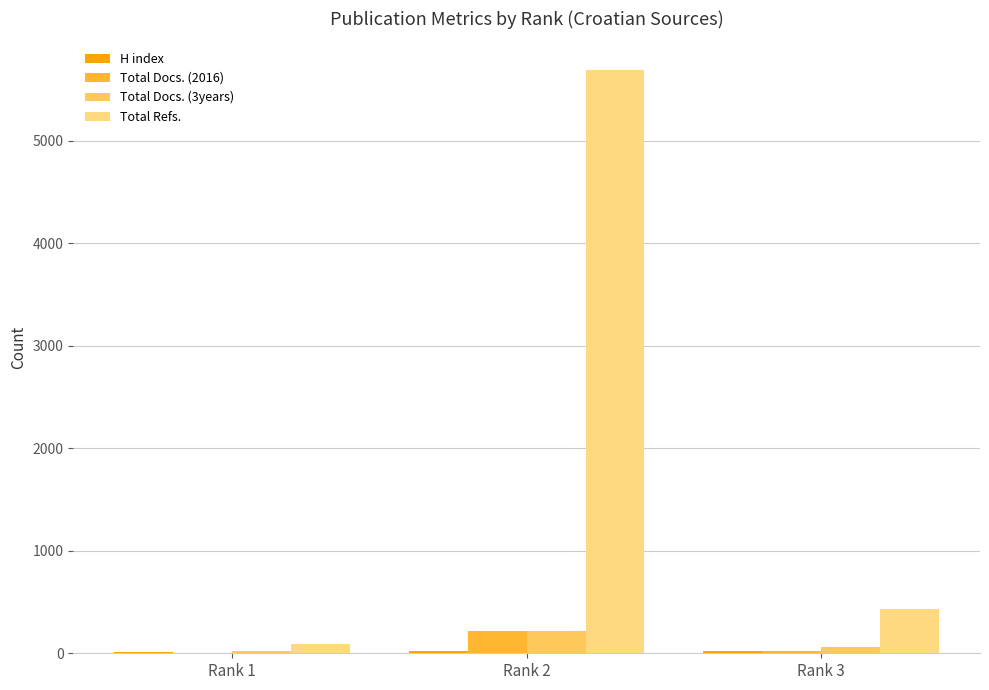

Which series changed the most between Rank 2 and Rank 3?

Total Refs.